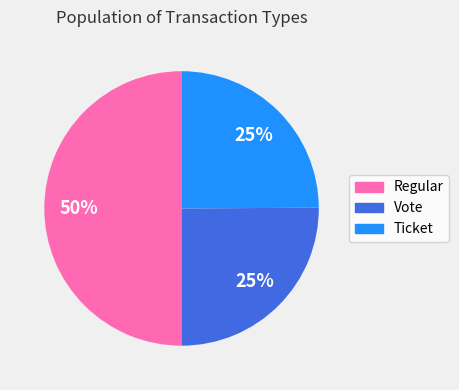

To the nearest percent, what is the difference between the largest and smallest slice percentages?

25%